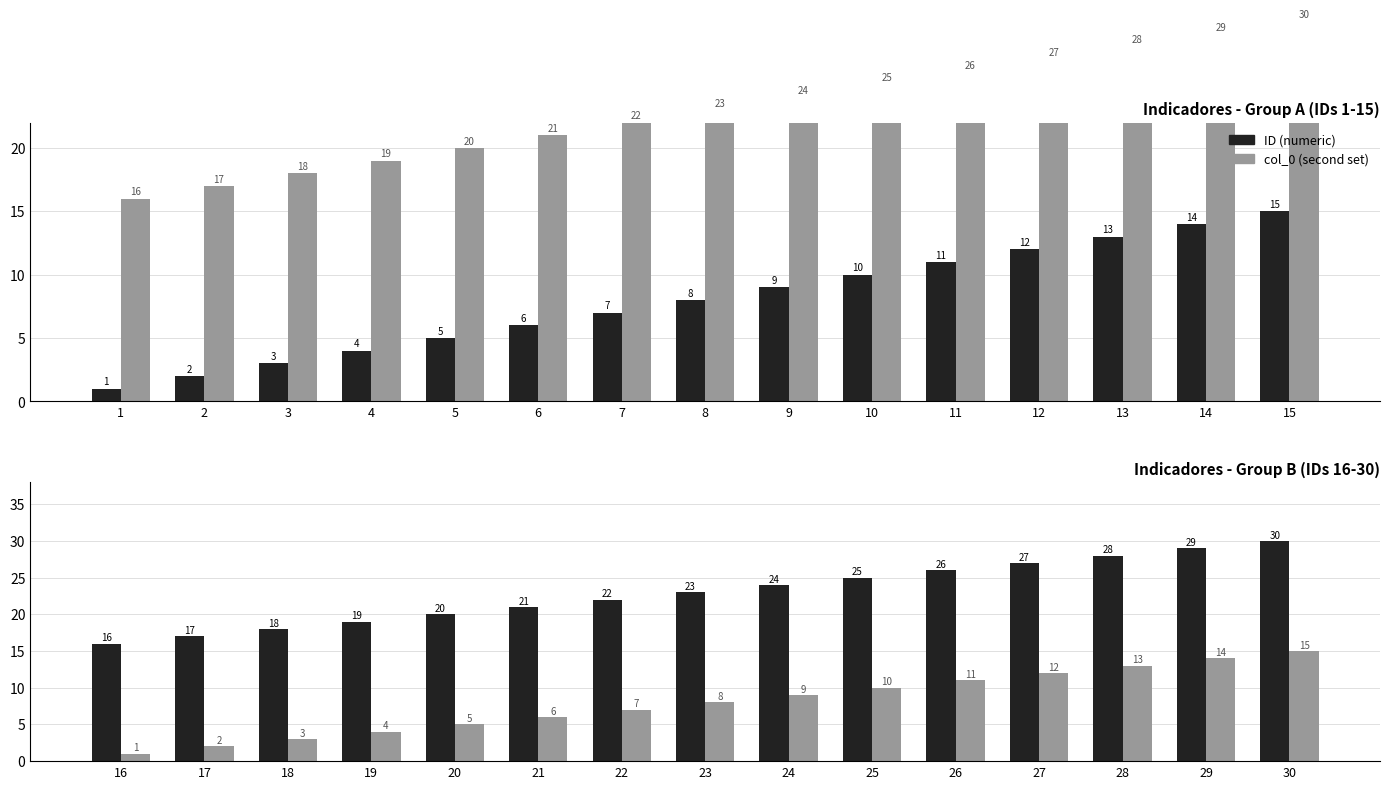

What are all the series names shown in the legend?

ID (numeric), col_0 (second set)